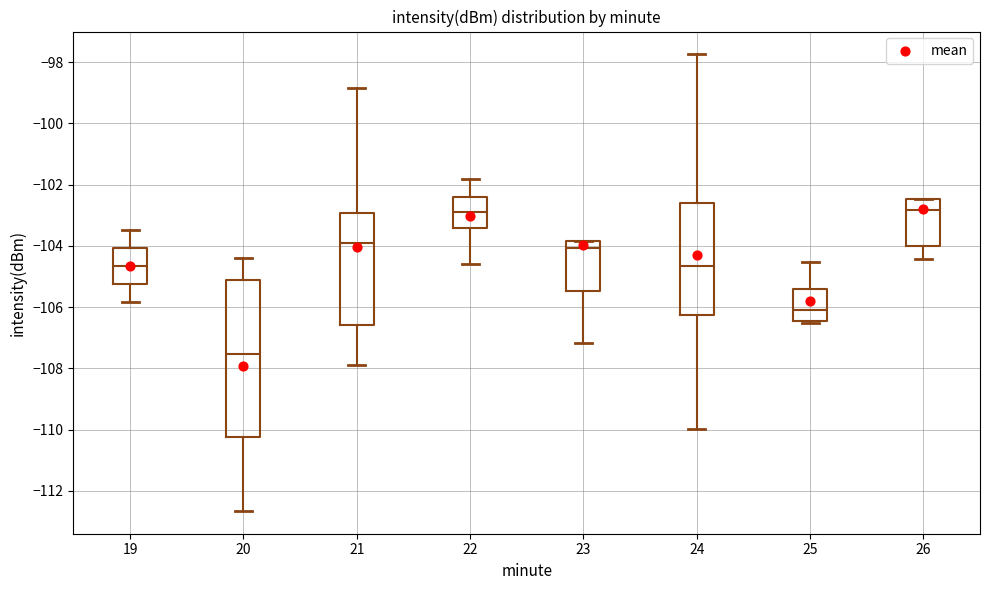

Reading left to right, read every box against the y-axis: the position of its median line, the range the box covers, and the ends of its whiskers. The values are not printed on the chart, so give them approximately, as read against the axis.

19: median -104.6, box -105.2 to -104.0, whiskers -105.8 to -103.4
20: median -107.6, box -110.2 to -105.2, whiskers -112.6 to -104.4
21: median -104.0, box -106.6 to -103.0, whiskers -108.0 to -98.8
22: median -103.0, box -103.4 to -102.4, whiskers -104.6 to -101.8
23: median -104.0, box -105.4 to -103.8, whiskers -107.2 to -103.8
24: median -104.6, box -106.2 to -102.6, whiskers -110.0 to -97.8
25: median -106.0, box -106.4 to -105.4, whiskers -106.6 to -104.6
26: median -102.8, box -104.0 to -102.4, whiskers -104.4 to -102.4